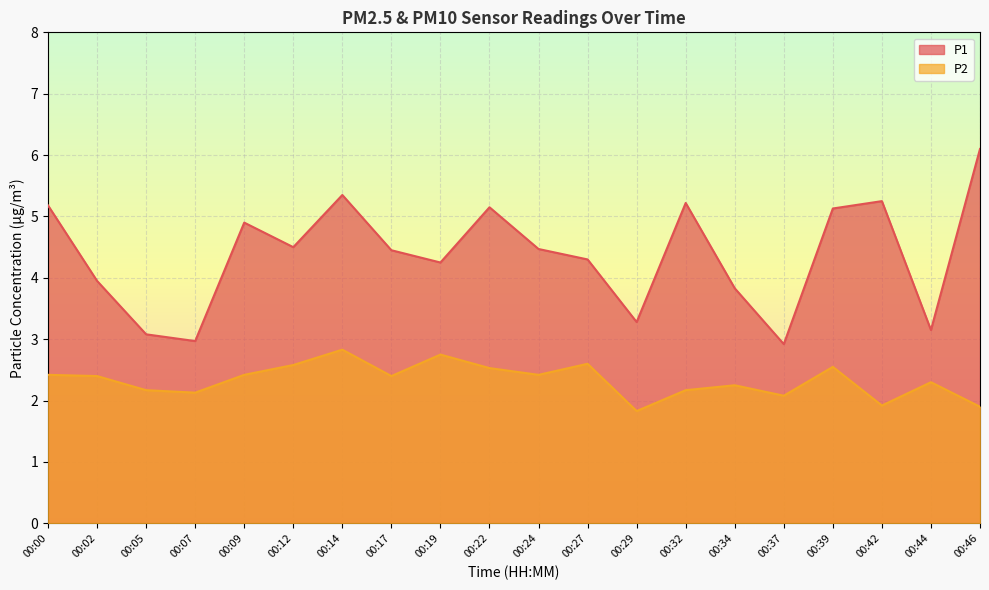

True or false: P2 has a value of 2.4 at 00:17.

True